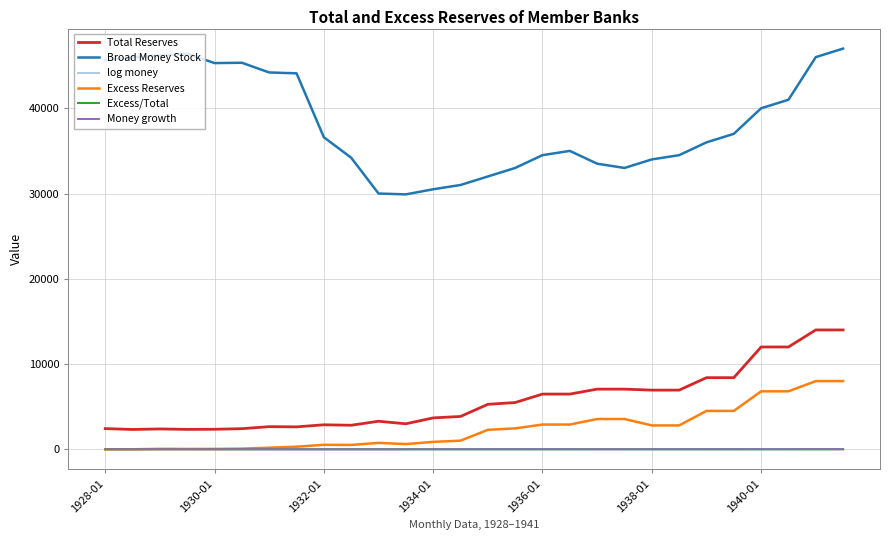

Which series has the largest total across all categories?

Broad Money Stock